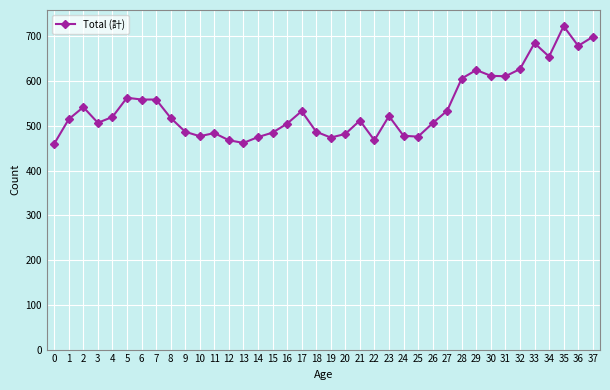

Where is the first local maximum?

2